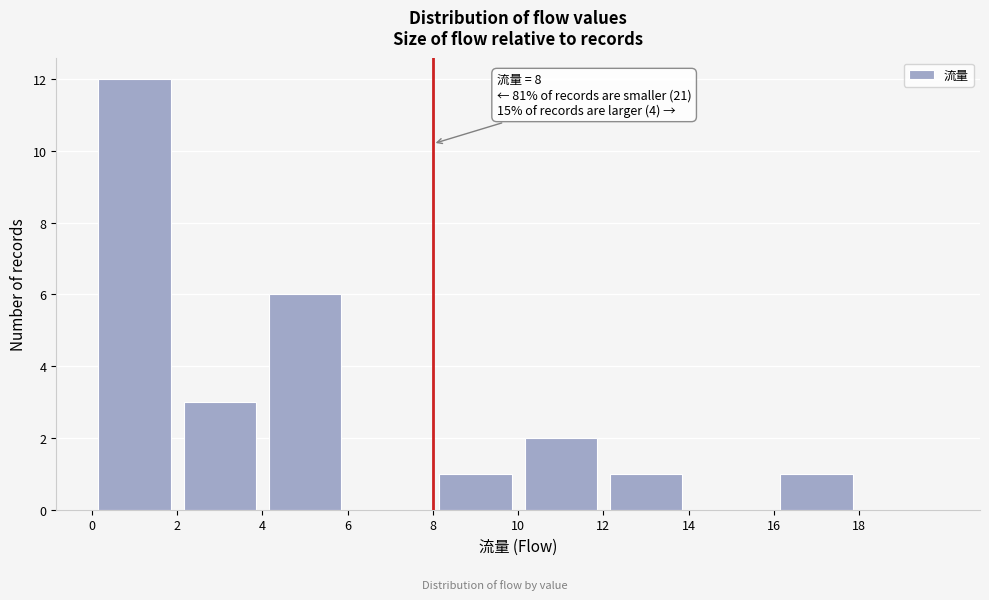

Which range on the x-axis has the tallest bar?

0 to 2